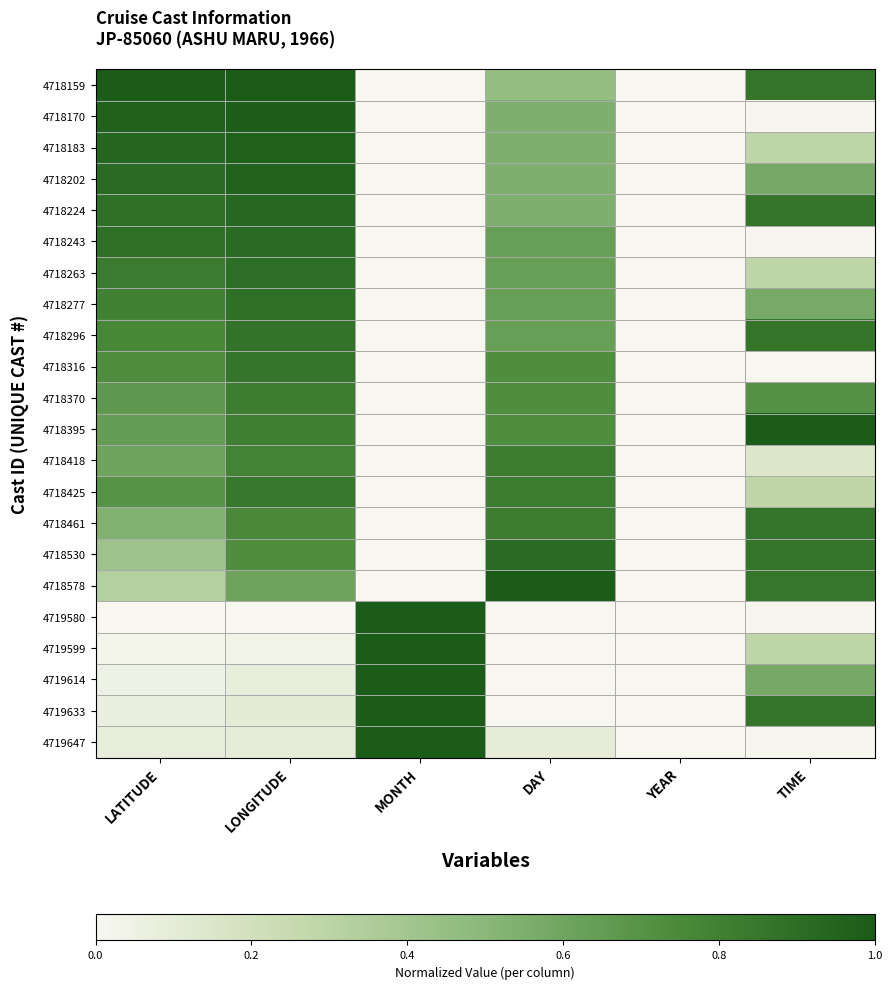

Rank the series at LATITUDE from highest to lowest value.

4718159, 4718170, 4718183, 4718202, 4718243, 4718224, 4718263, 4718277, 4718296, 4718316, 4718425, 4718370, 4718395, 4718418, 4718461, 4718530, 4718578, 4719647, 4719633, 4719614, 4719599, 4719580